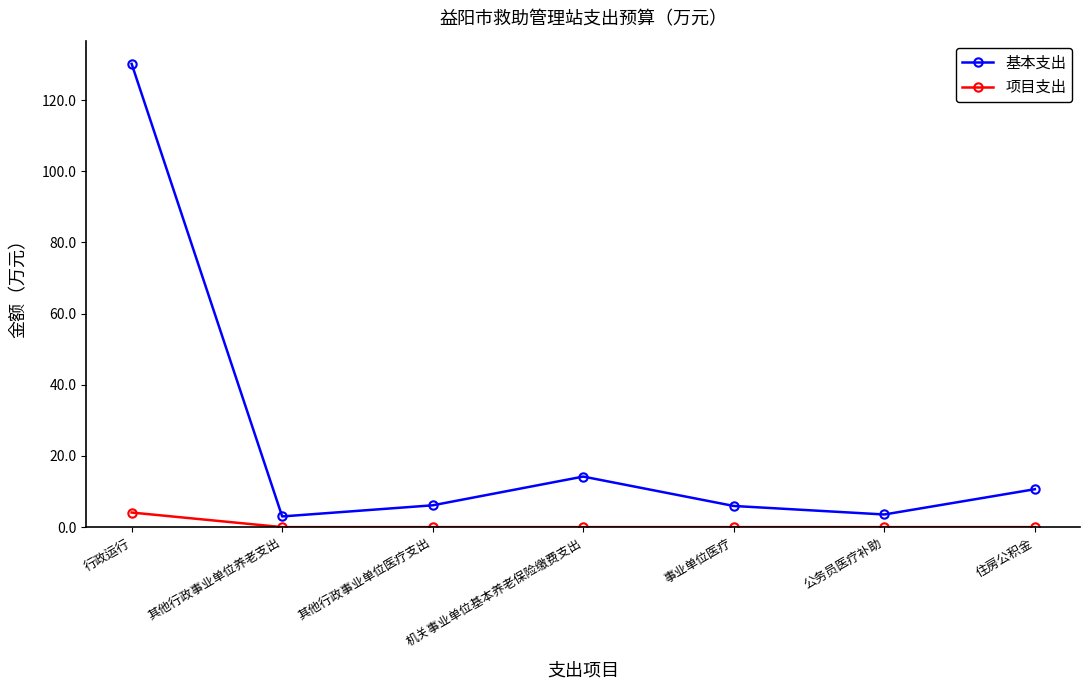

What is the difference between the 基本支出 values at 行政运行 and 公务员医疗补助?

126.6